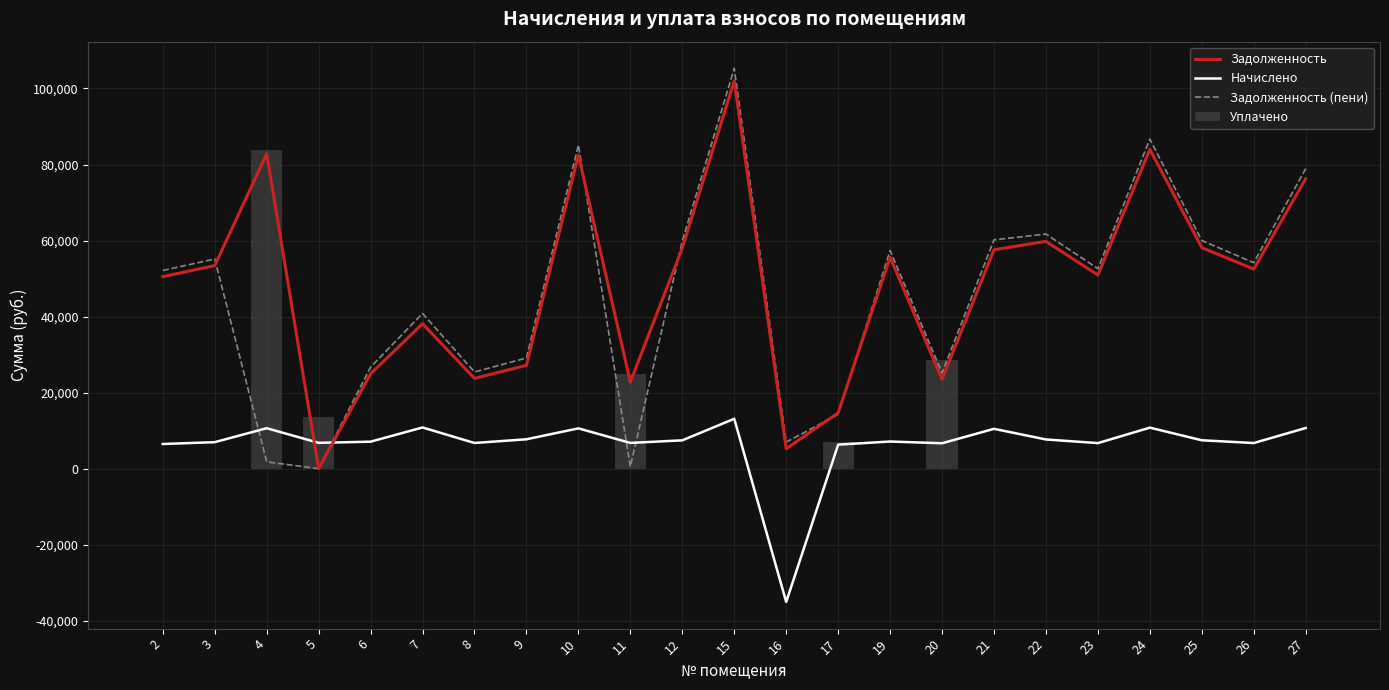

List the labels in order of Задолженность (пени) value, largest first.

15, 24, 10, 27, 22, 21, 25, 12, 19, 3, 26, 23, 2, 7, 9, 6, 8, 20, 17, 16, 4, 11, 5